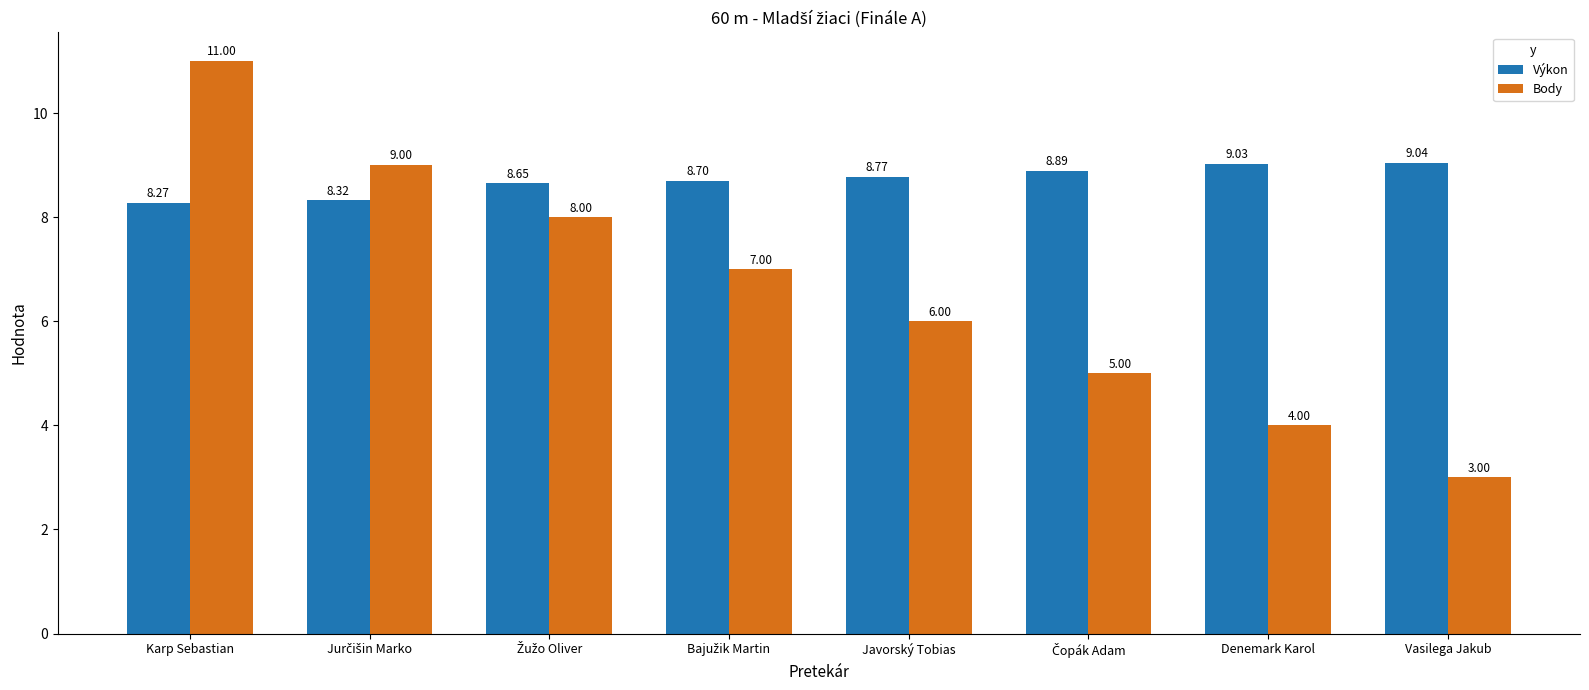

At which label does Výkon reach its peak?

Vasilega Jakub